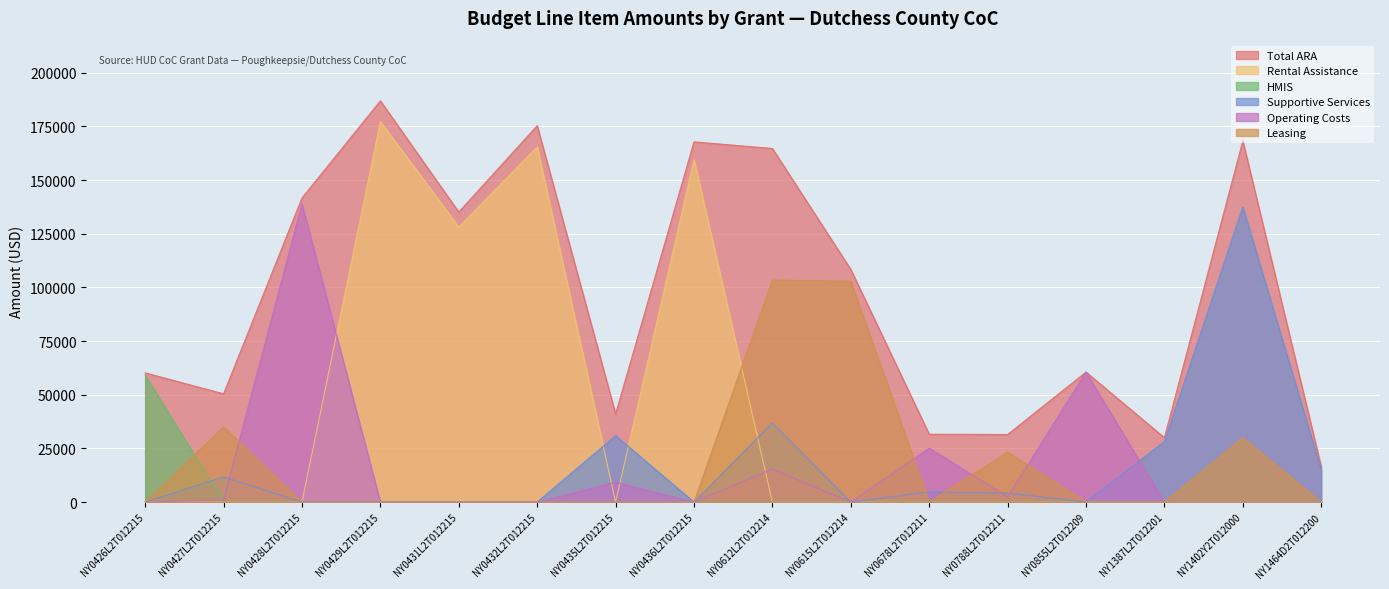

In Operating Costs, how many points are lower than both neighbors (excluding endpoints)?

3